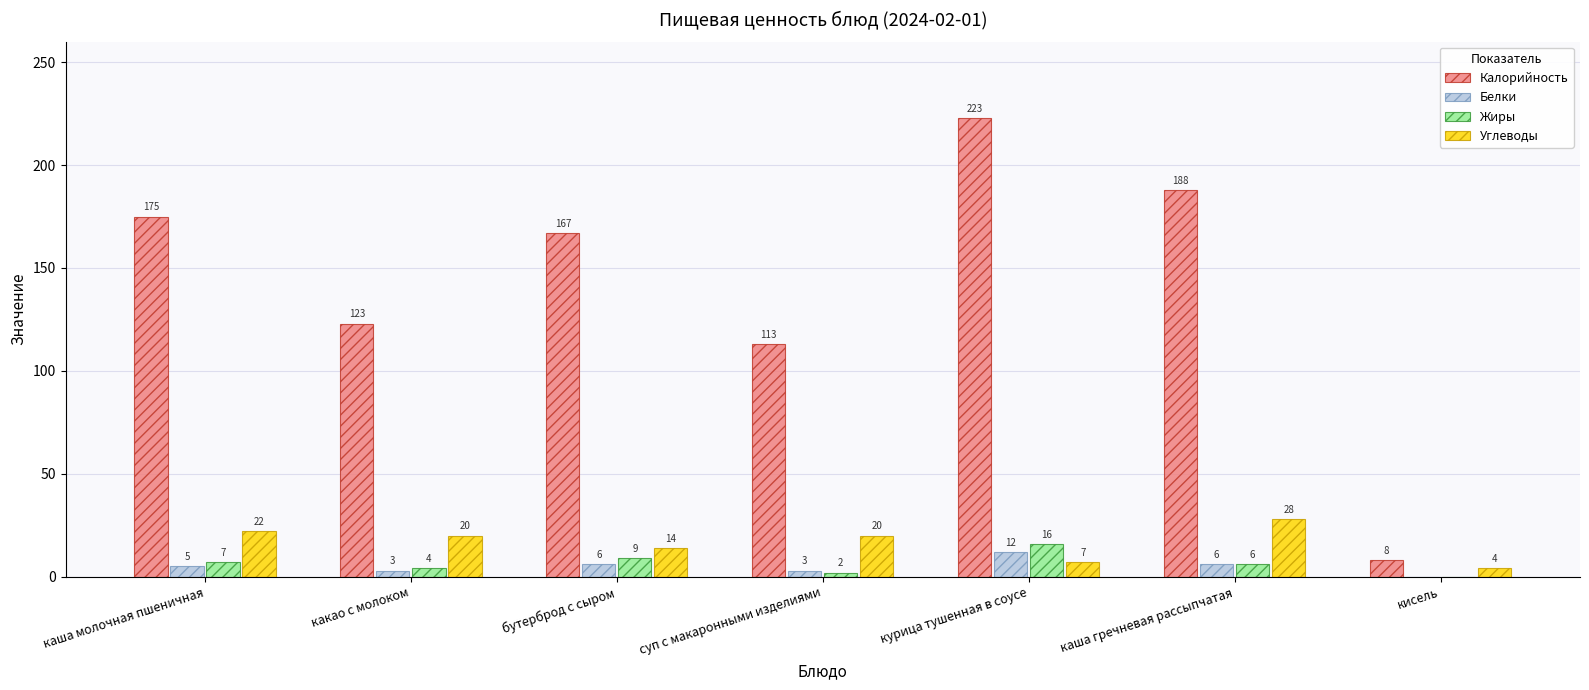

How many groups of bars are there?

7